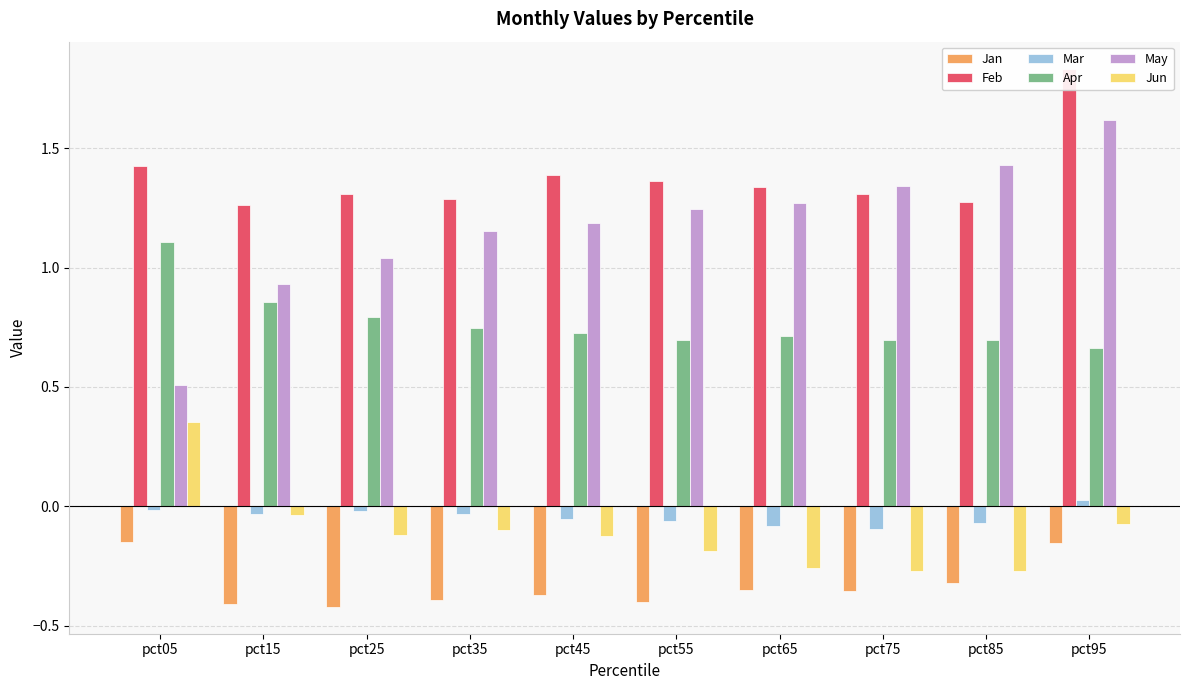

At which category is the sum across all series the highest?

pct95